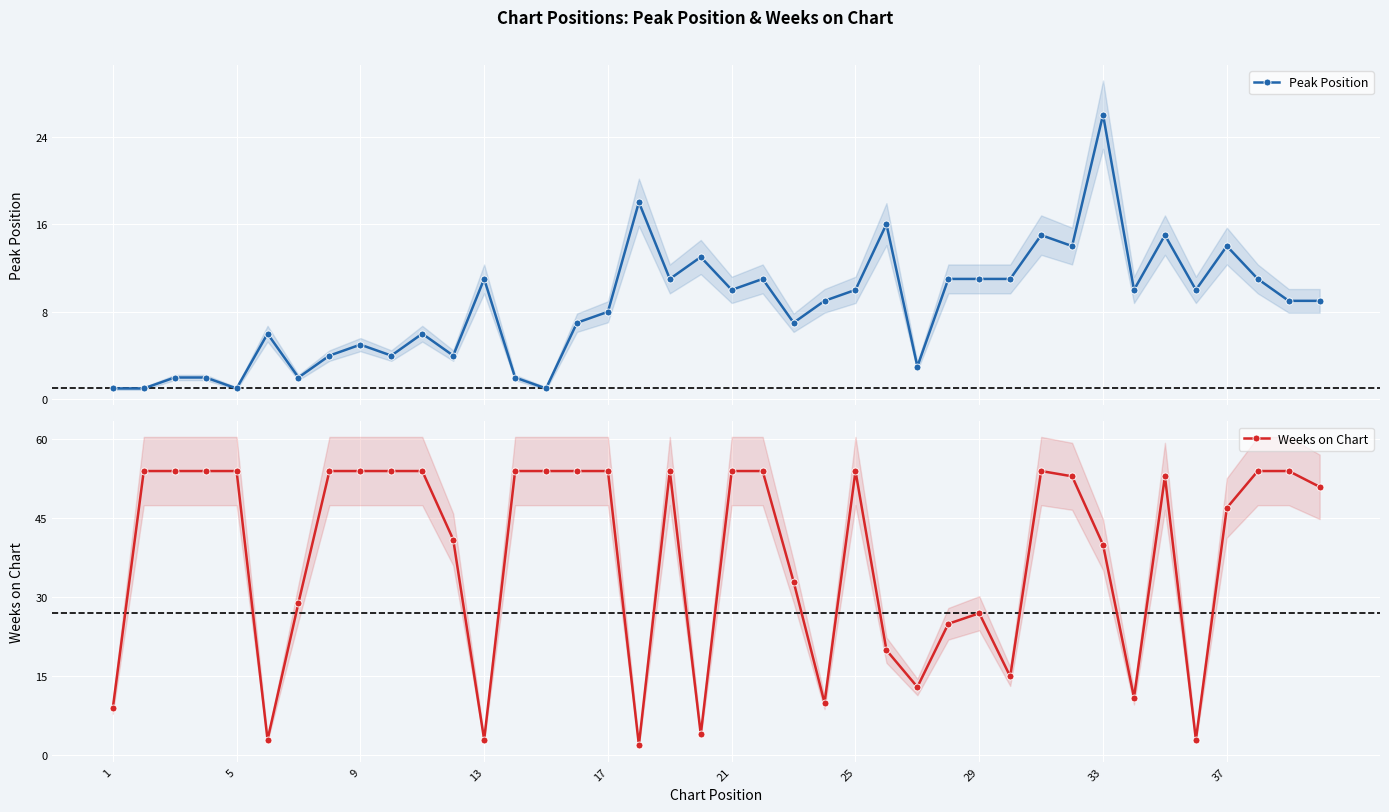

What is the value of the Peak Position point at the 37th from the left?

14